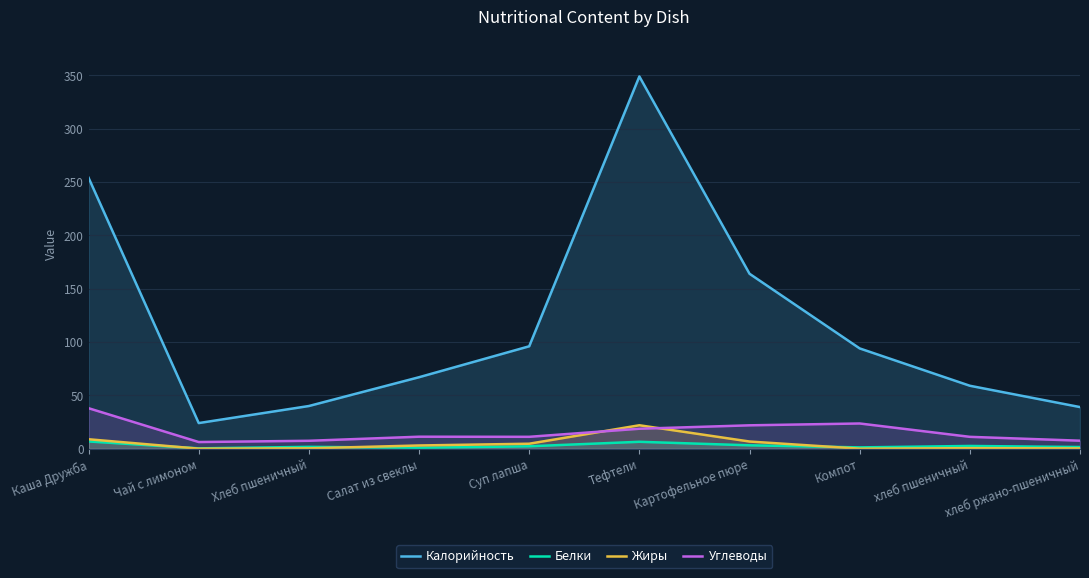

What is the highest value of the Калорийность series?

349.0